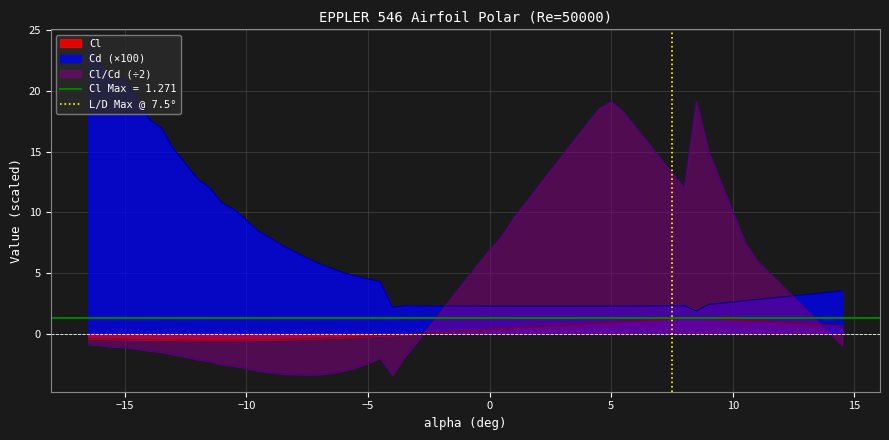

True or false: Cl/Cd (÷2) and Cd (×100) intersect in this chart.

True